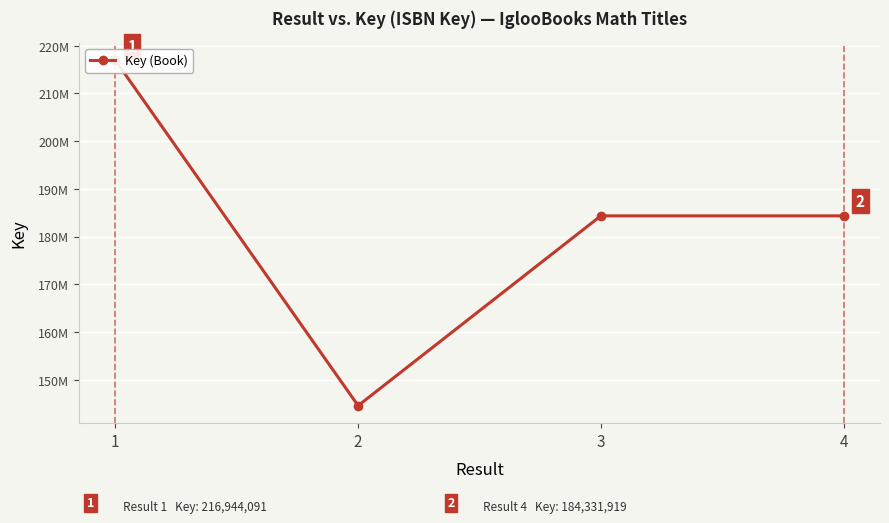

What is the greatest value displayed?

216944091